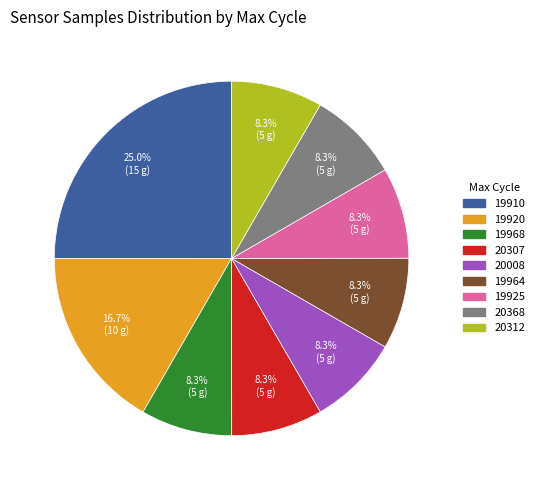

Is there any slice that represents more than half of the pie?

No